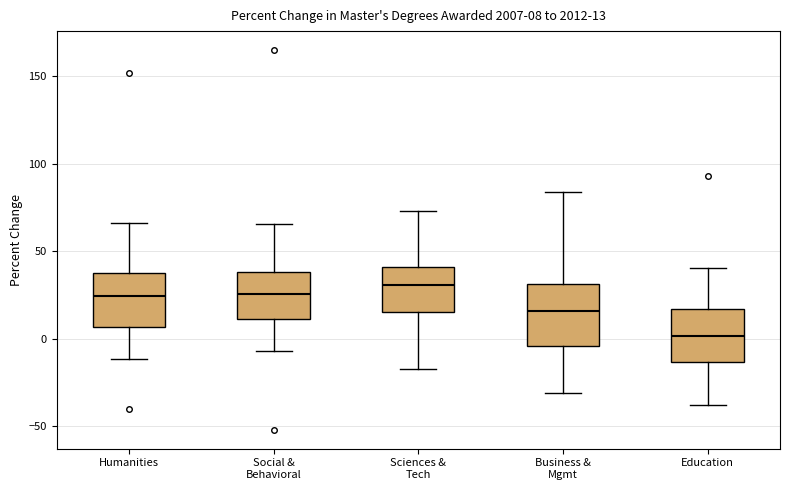

Which box's median line is the lowest?

Education